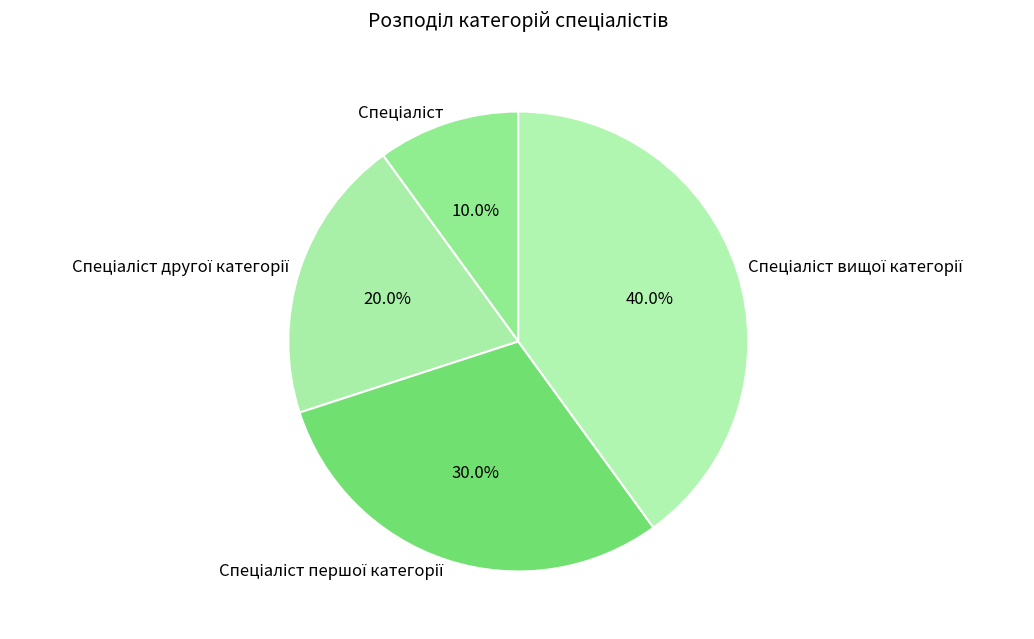

Is there a majority slice in this chart?

No